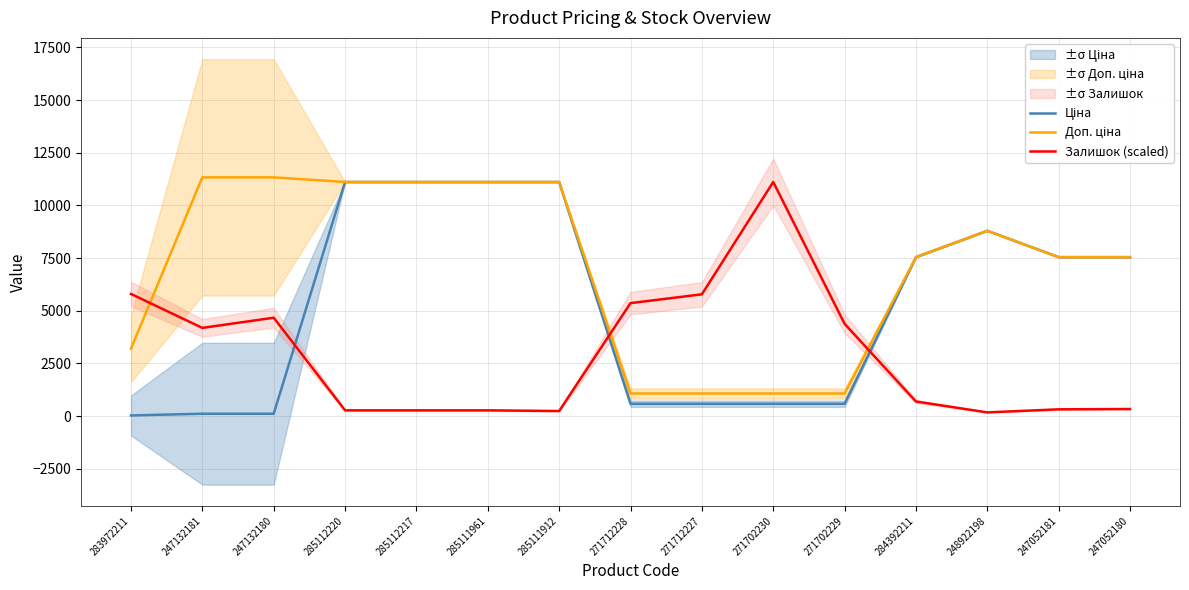

At which label does Доп. ціна reach its minimum?

271712228